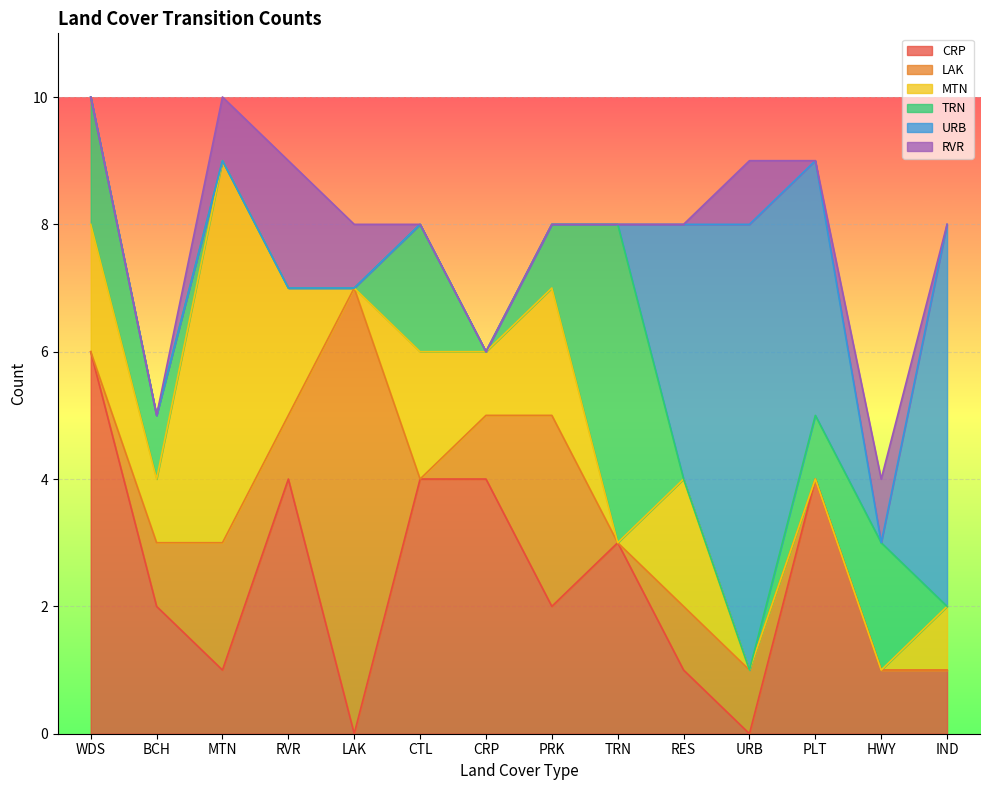

Reading right to left, what are all the values shown in this chart?

CRP: 1	1	4	0	1	3	2	4	4	0	4	1	2	6
LAK: 0	0	0	1	1	0	3	1	0	7	1	2	1	0
MTN: 1	0	0	0	2	0	2	1	2	0	2	6	1	2
TRN: 0	2	1	0	0	5	1	0	2	0	0	0	1	2
URB: 6	0	4	7	4	0	0	0	0	0	0	0	0	0
RVR: 0	1	0	1	0	0	0	0	0	1	2	1	0	0